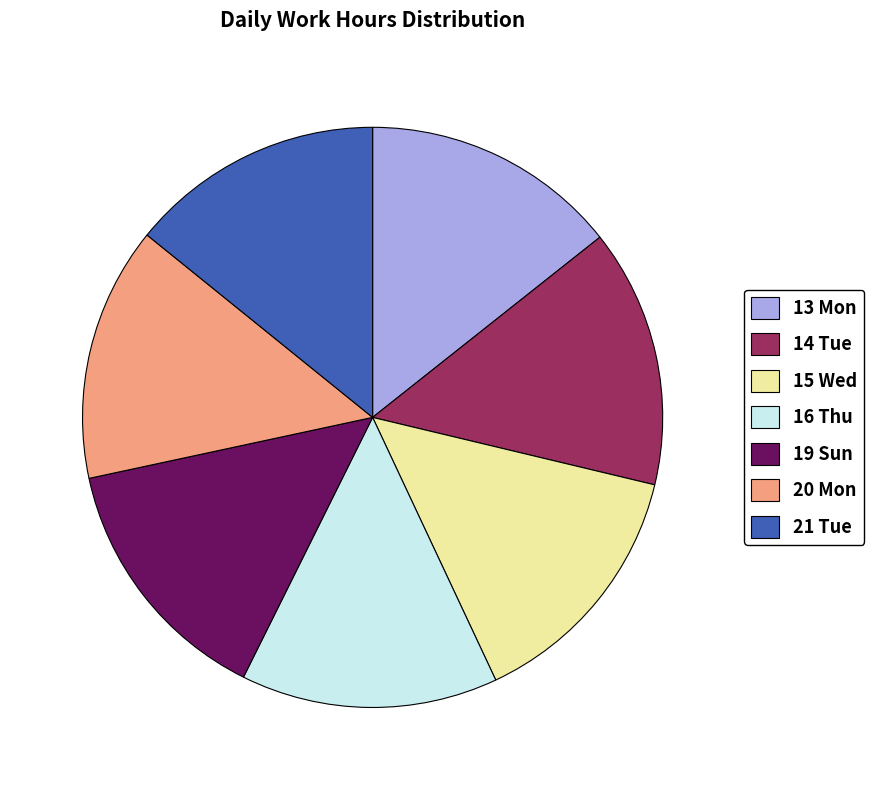

Combined, do 21 Tue and 13 Mon account for over 50%?

No